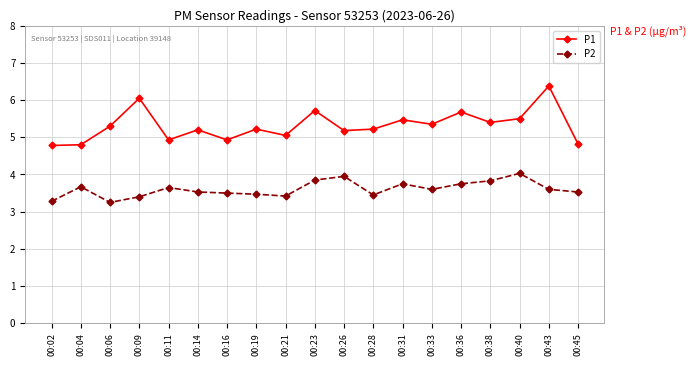

What is the spread (max minus min) of values at 00:26?

1.2